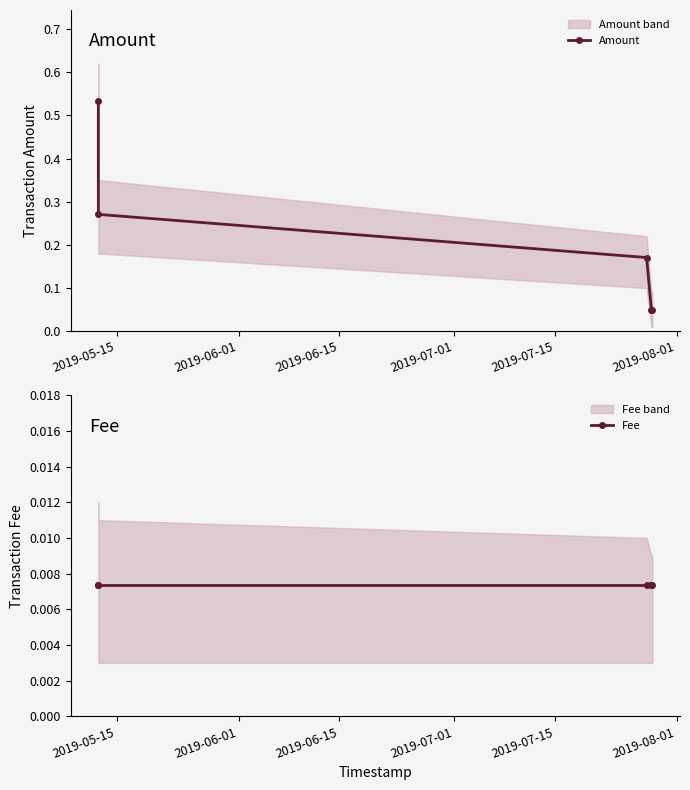

List the series in order of their peak value, lowest first.

Fee, Amount